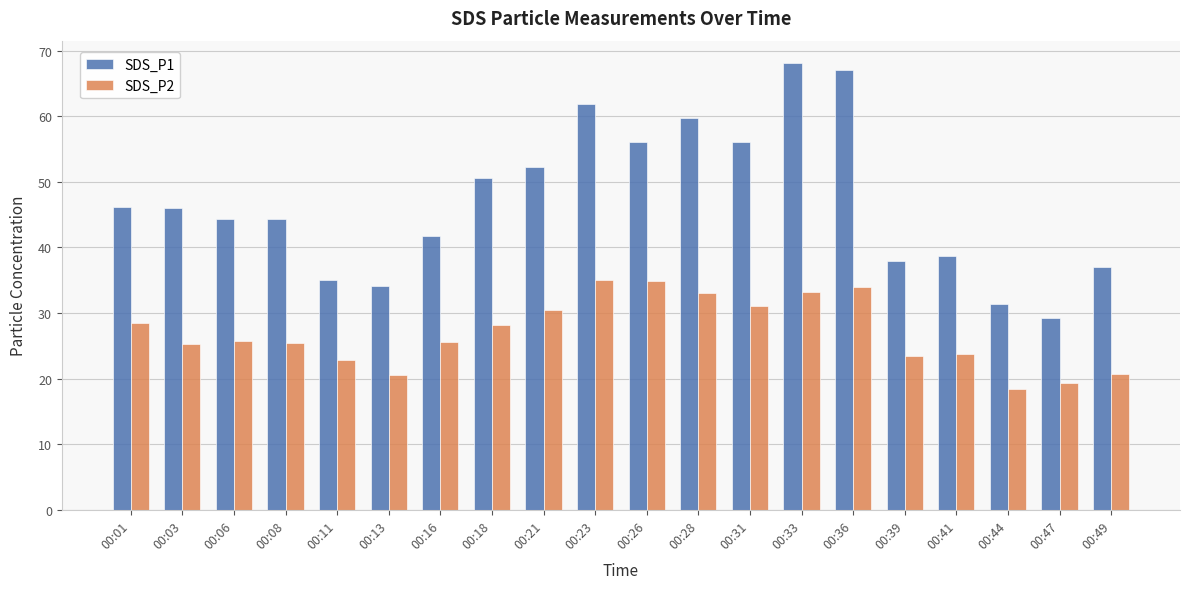

The value of SDS_P2 at 00:33 is 56.8. True or false?

False